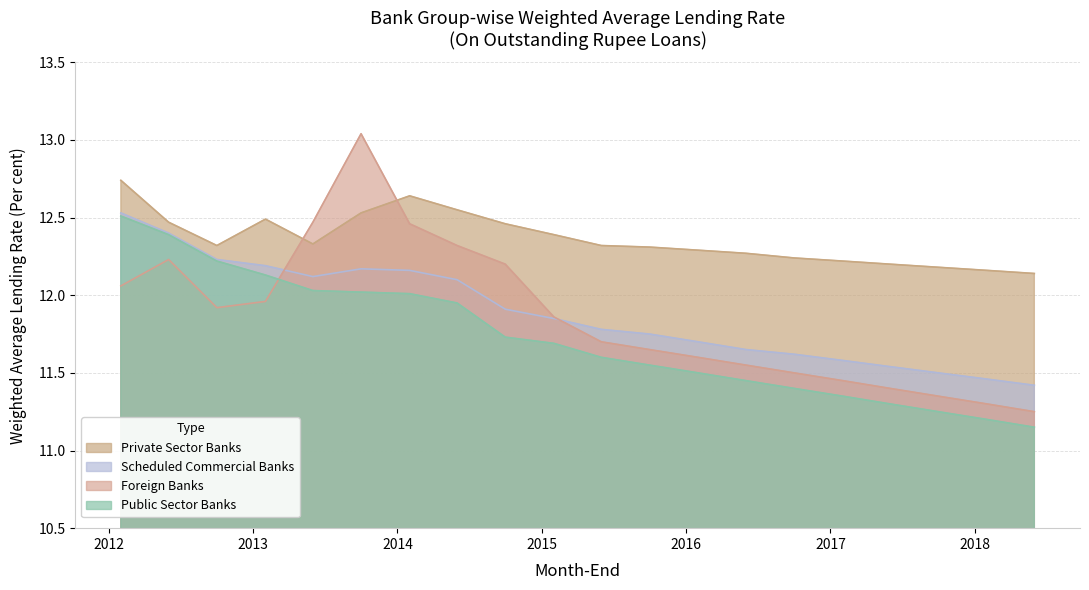

Reading left to right, transcribe all the data shown in this chart.

Private Sector Banks: 2012-02-01=12.7	2012-06-01=12.5	2012-10-01=12.3	2013-02-01=12.5	2013-06-01=12.3	2013-10-01=12.5	2014-02-01=12.6	2014-06-01=12.6	2014-10-01=12.5	2015-02-01=12.4	2015-06-01=12.3	2015-10-01=12.3	2016-02-01=12.3	2016-06-01=12.3	2016-10-01=12.2	2017-02-01=12.2	2017-06-01=12.2	2017-10-01=12.2	2018-02-01=12.2	2018-06-01=12.1
Scheduled Commercial Banks: 2012-02-01=12.5	2012-06-01=12.4	2012-10-01=12.2	2013-02-01=12.2	2013-06-01=12.1	2013-10-01=12.2	2014-02-01=12.2	2014-06-01=12.1	2014-10-01=11.9	2015-02-01=11.8	2015-06-01=11.8	2015-10-01=11.8	2016-02-01=11.7	2016-06-01=11.7	2016-10-01=11.6	2017-02-01=11.6	2017-06-01=11.5	2017-10-01=11.5	2018-02-01=11.5	2018-06-01=11.4
Foreign Banks: 2012-02-01=12.1	2012-06-01=12.2	2012-10-01=11.9	2013-02-01=12.0	2013-06-01=12.5	2013-10-01=13.0	2014-02-01=12.5	2014-06-01=12.3	2014-10-01=12.2	2015-02-01=11.9	2015-06-01=11.7	2015-10-01=11.7	2016-02-01=11.6	2016-06-01=11.6	2016-10-01=11.5	2017-02-01=11.4	2017-06-01=11.4	2017-10-01=11.3	2018-02-01=11.3	2018-06-01=11.2
Public Sector Banks: 2012-02-01=12.5	2012-06-01=12.4	2012-10-01=12.2	2013-02-01=12.1	2013-06-01=12.0	2013-10-01=12.0	2014-02-01=12.0	2014-06-01=11.9	2014-10-01=11.7	2015-02-01=11.7	2015-06-01=11.6	2015-10-01=11.6	2016-02-01=11.5	2016-06-01=11.4	2016-10-01=11.4	2017-02-01=11.3	2017-06-01=11.3	2017-10-01=11.2	2018-02-01=11.2	2018-06-01=11.2